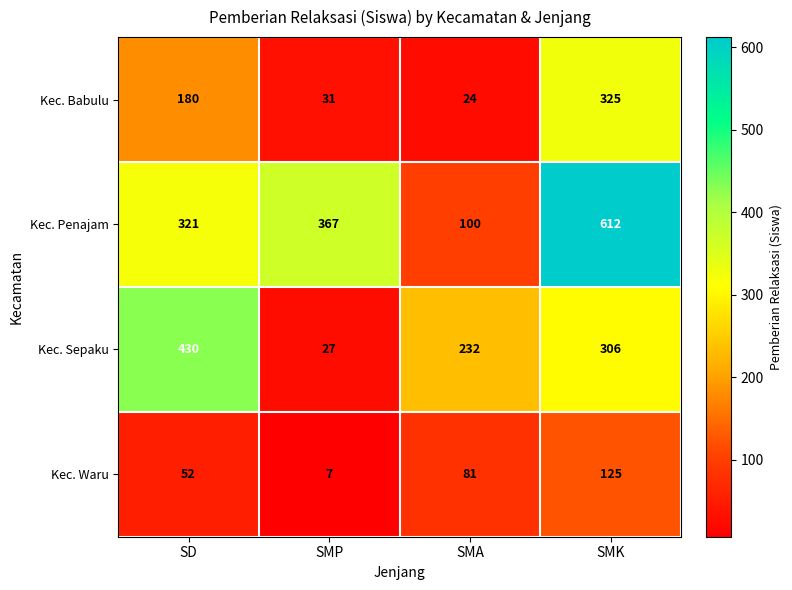

What is the spread (max minus min) of values at SMA?

208